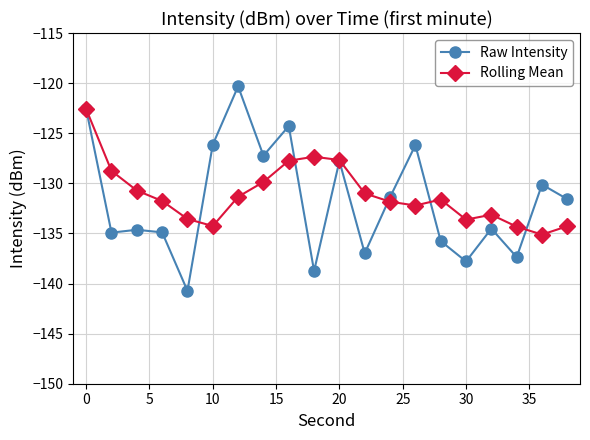

Which series has the largest range (max minus min)?

Raw Intensity